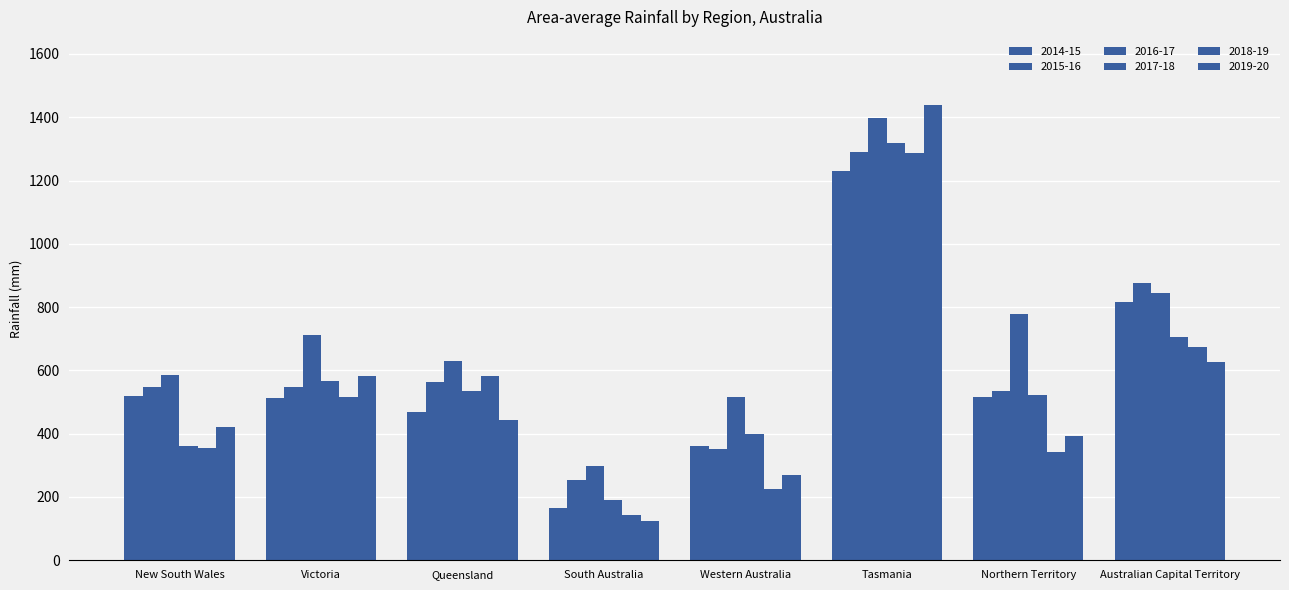

How many bars are there in total?

48